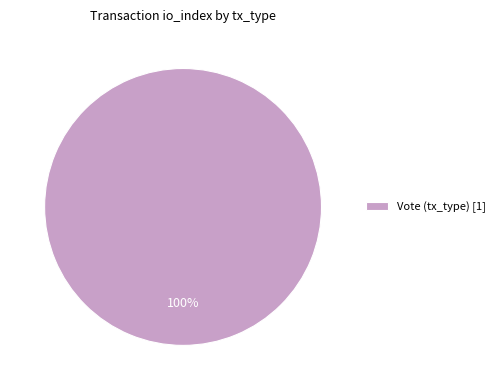

How many slices are in this pie chart?

1